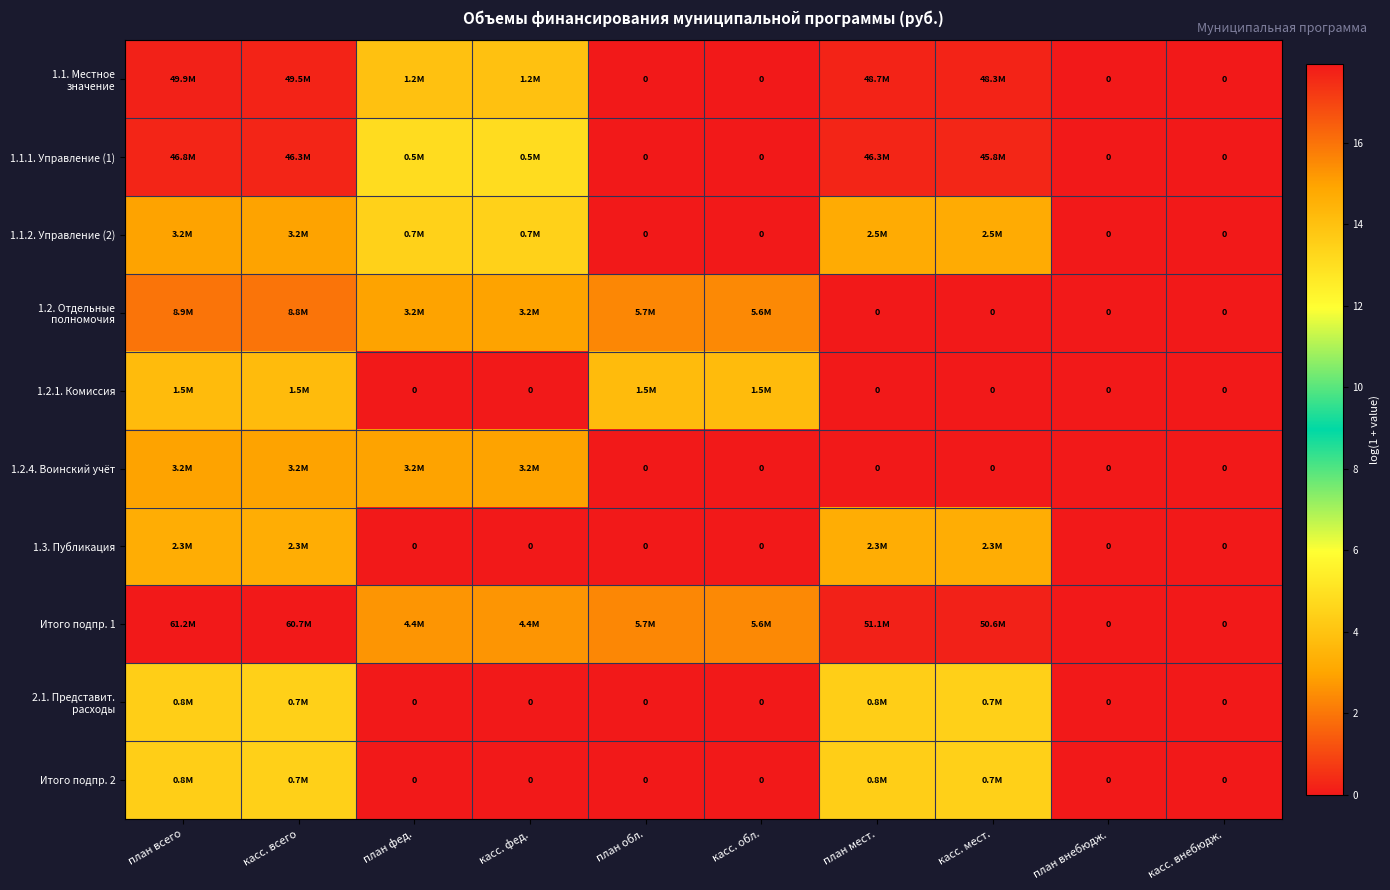

Is the value of 1.1.2. Управление (2) at план внебюдж. greater than the value of 1.3. Публикация at план внебюдж.?

No